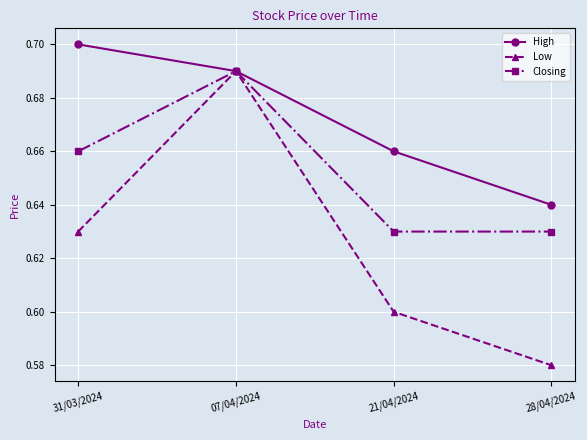

Which series has the largest range (max minus min)?

Low